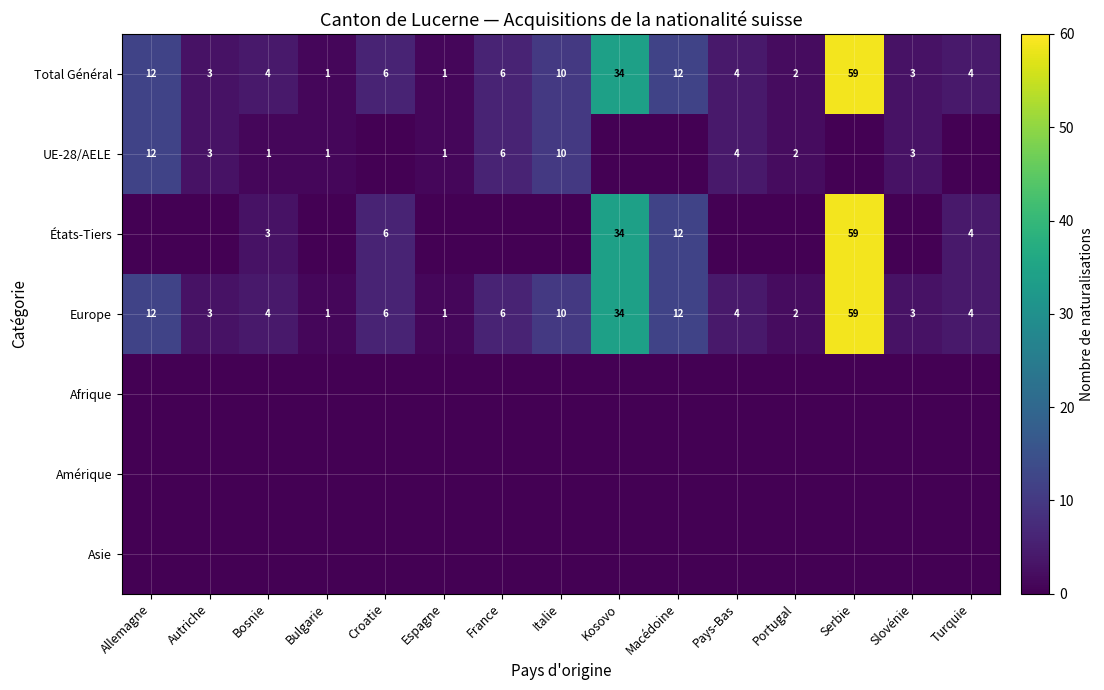

What is the total value across all series at Italie?

30